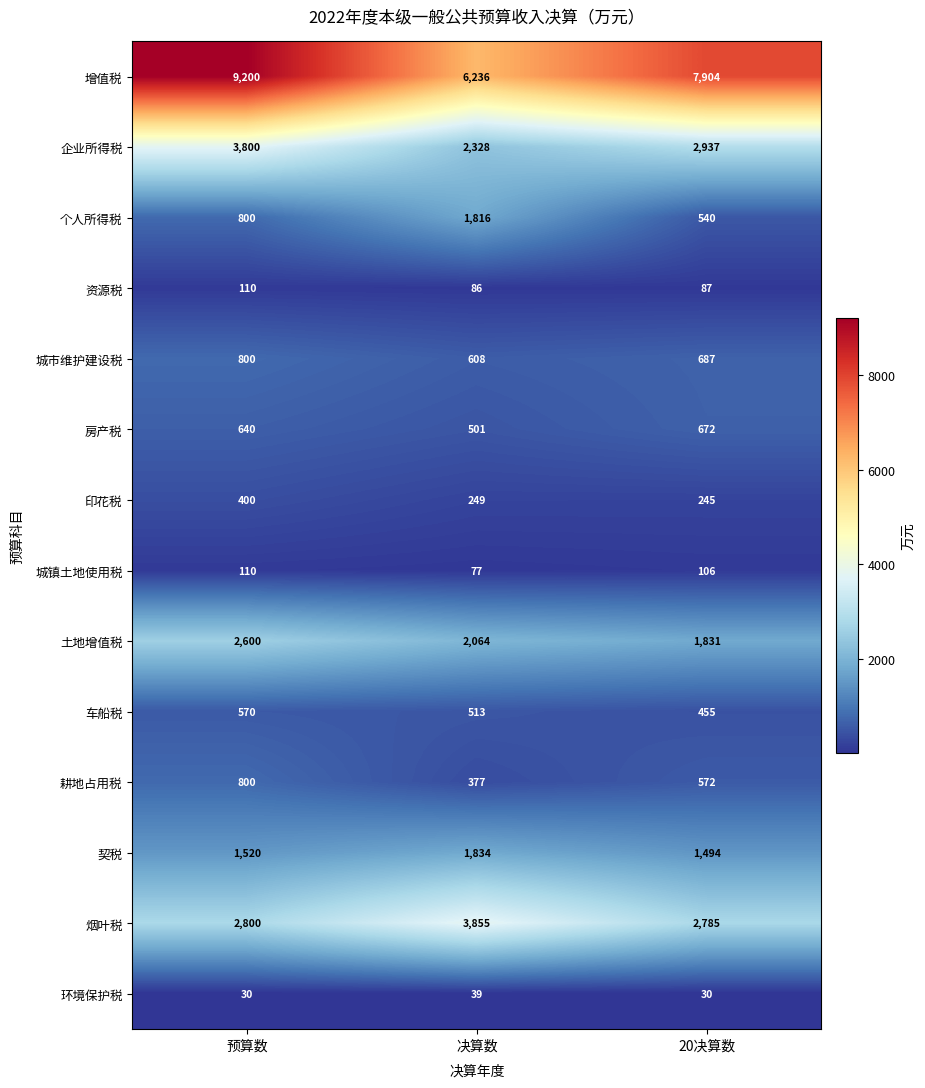

List the labels in order of 企业所得税 value, smallest first.

决算数, 20决算数, 预算数